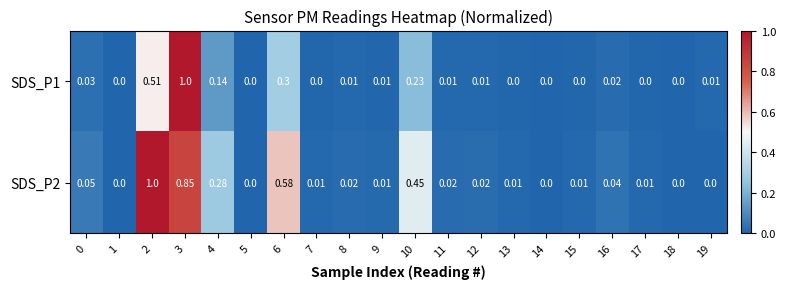

Rank the series by their average value, from highest to lowest.

SDS_P2, SDS_P1